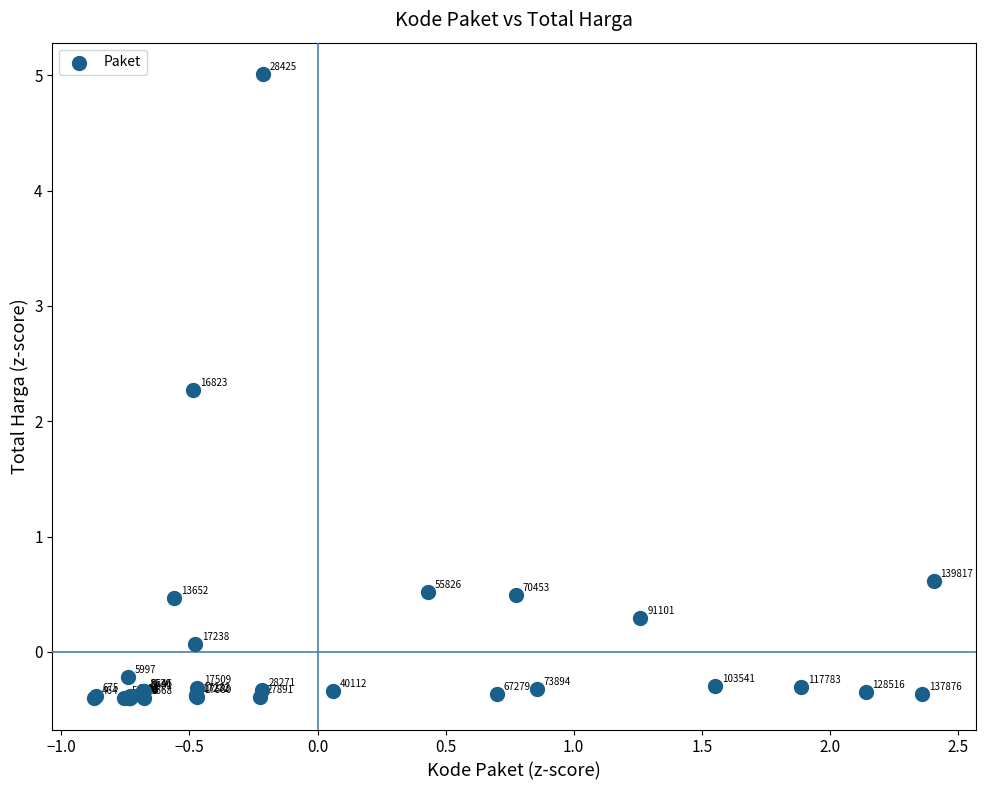

What Y value in the scatter plot is closest to 2?

2.3